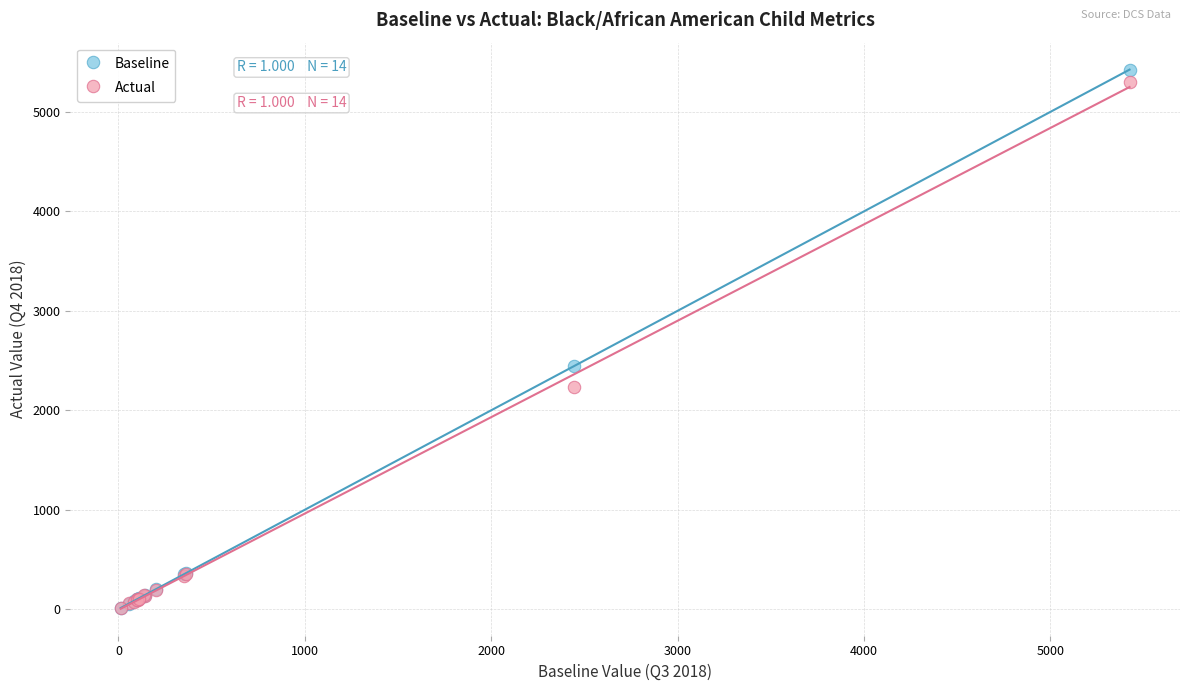

Which series has the widest spread of Y values?

Baseline